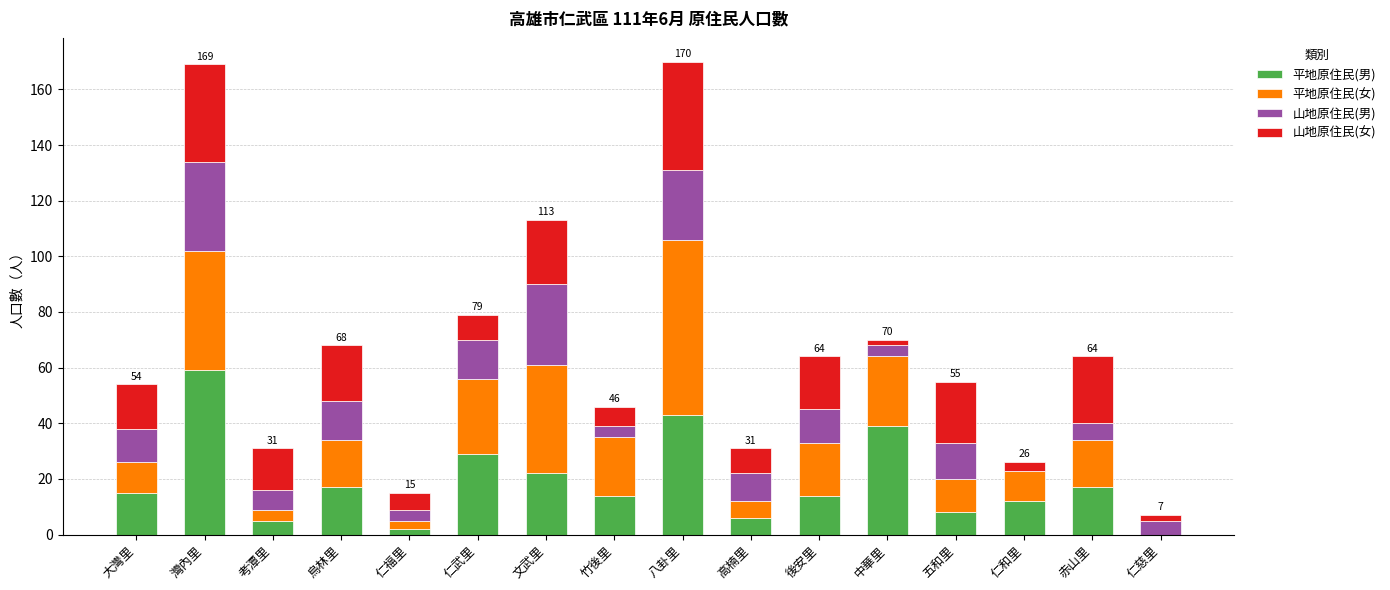

What is the maximum value for 平地原住民(男)?

59